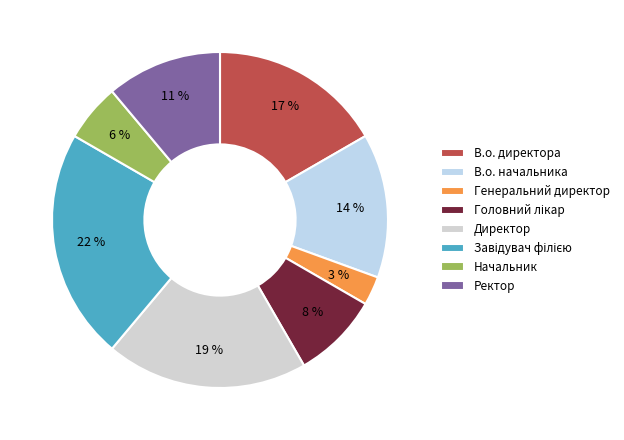

Is Директор the majority of the pie?

No